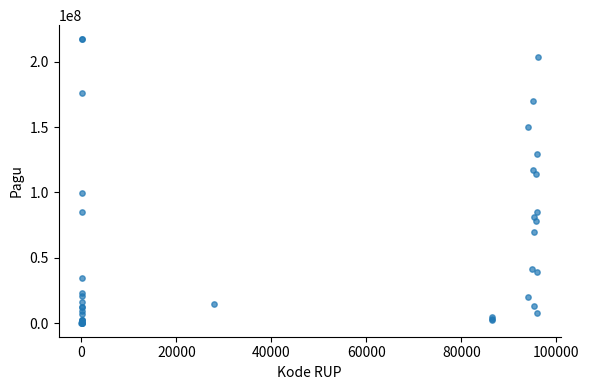

What Y value in the scatter plot is closest to 108830000?

114296000